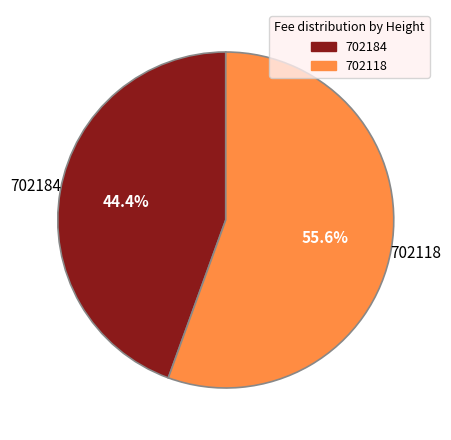

True or false: 702118 accounts for 62% of the total.

False